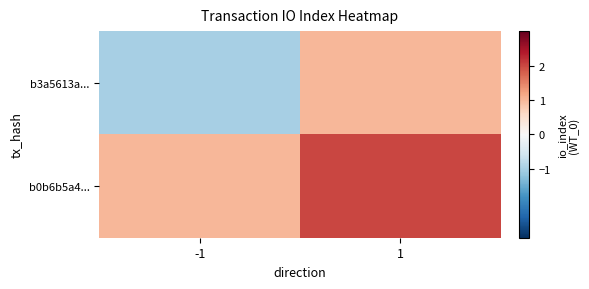

Reading left to right, extract all data points from this chart.

b3a5613a...: -1=-1	1=1
b0b6b5a4...: -1=1	1=2